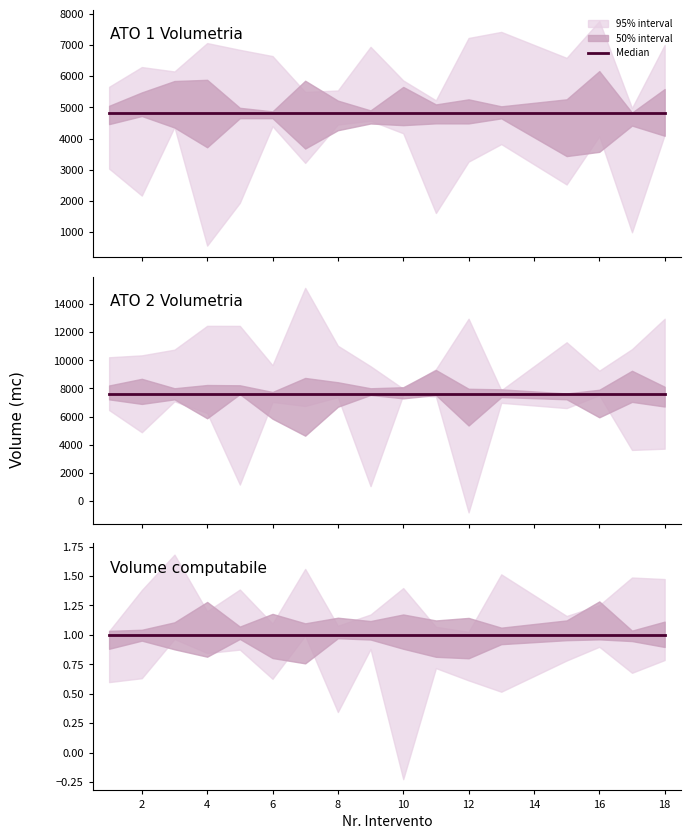

What is the sum of the ATO 2 values at 18 and 15?

15272.0